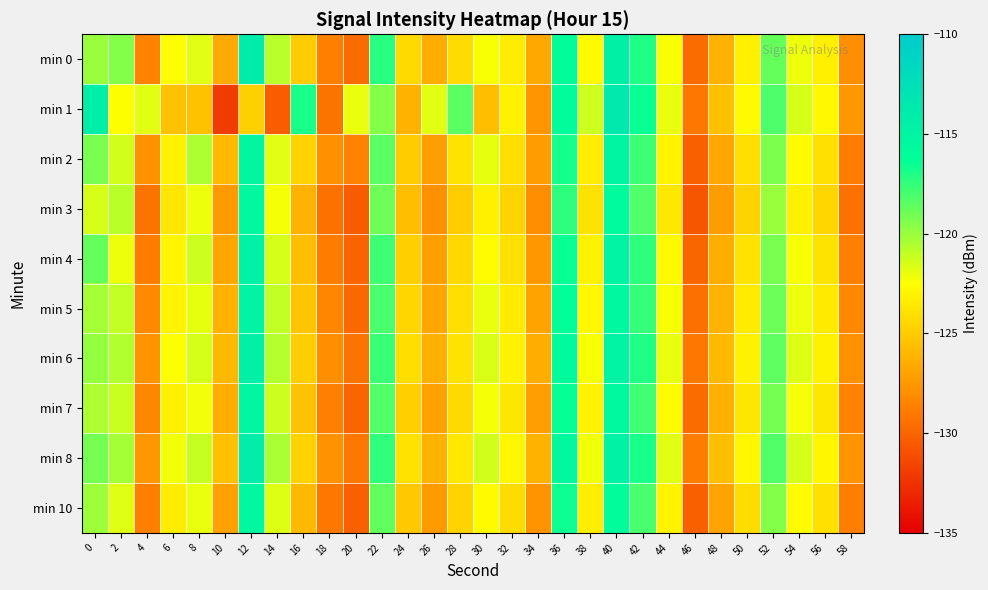

Reading left to right, extract all data points from this chart.

min 0: 0=-120.0	2=-119.5	4=-128.5	6=-122.5	8=-121.8	10=-126.7	12=-114.1	14=-120.8	16=-125.0	18=-128.7	20=-129.7	22=-117.3	24=-124.3	26=-126.5	28=-124.2	30=-122.4	32=-123.4	34=-126.7	36=-116.1	38=-122.7	40=-114.6	42=-117.0	44=-122.4	46=-129.7	48=-126.1	50=-123.2	52=-118.7	54=-122.1	56=-123.3	58=-128.0
min 1: 0=-114.4	2=-122.4	4=-121.8	6=-125.4	8=-125.5	10=-132.1	12=-124.8	14=-130.4	16=-116.9	18=-129.3	20=-122.0	22=-119.5	24=-126.3	26=-121.8	28=-118.4	30=-125.7	32=-123.1	34=-127.6	36=-115.9	38=-121.3	40=-113.8	42=-116.5	44=-122.0	46=-129.1	48=-125.6	50=-122.7	52=-118.2	54=-121.5	56=-122.8	58=-127.5
min 2: 0=-119.2	2=-121.4	4=-127.8	6=-123.1	8=-120.5	10=-125.9	12=-115.3	14=-121.8	16=-124.6	18=-127.9	20=-128.5	22=-118.4	24=-125.0	26=-127.2	28=-123.8	30=-121.9	32=-124.1	34=-127.3	36=-116.8	38=-123.4	40=-115.1	42=-117.8	44=-123.0	46=-130.2	48=-126.8	50=-124.1	52=-119.3	54=-122.7	56=-124.0	58=-128.9
min 3: 0=-121.5	2=-120.8	4=-129.3	6=-123.7	8=-122.1	10=-127.4	12=-115.6	14=-122.3	16=-126.2	18=-129.4	20=-130.5	22=-118.9	24=-125.7	26=-127.9	28=-125.0	30=-123.2	32=-124.6	34=-128.0	36=-117.4	38=-123.9	40=-115.8	42=-118.3	44=-123.6	46=-130.8	48=-127.3	50=-124.6	52=-120.0	54=-123.2	56=-124.5	58=-129.4
min 4: 0=-118.7	2=-122.1	4=-128.9	6=-122.9	8=-121.3	10=-126.8	12=-114.8	14=-121.5	16=-125.7	18=-128.9	20=-130.1	22=-117.8	24=-124.8	26=-127.1	28=-124.4	30=-122.6	32=-124.0	34=-127.5	36=-116.5	38=-123.1	40=-114.9	42=-117.4	44=-122.7	46=-130.0	48=-126.5	50=-123.9	52=-119.2	54=-122.4	56=-123.8	58=-128.7
min 5: 0=-120.3	2=-121.0	4=-128.2	6=-123.0	8=-121.9	10=-126.2	12=-115.0	14=-121.0	16=-125.3	18=-128.4	20=-129.8	22=-118.1	24=-124.5	26=-126.8	28=-124.1	30=-122.0	32=-123.5	34=-126.9	36=-116.2	38=-122.8	40=-115.4	42=-117.6	44=-122.4	46=-129.5	48=-126.2	50=-123.5	52=-118.9	54=-122.1	56=-123.5	58=-128.3
min 6: 0=-119.9	2=-120.6	4=-127.7	6=-122.5	8=-121.5	10=-125.9	12=-114.5	14=-120.7	16=-124.9	18=-128.0	20=-129.3	22=-117.7	24=-124.1	26=-126.4	28=-123.8	30=-121.6	32=-123.1	34=-126.5	36=-115.8	38=-122.4	40=-114.9	42=-117.1	44=-122.0	46=-129.1	48=-125.9	50=-123.1	52=-118.5	54=-121.7	56=-123.1	58=-127.9
min 7: 0=-120.5	2=-121.2	4=-128.4	6=-123.2	8=-122.2	10=-126.5	12=-115.2	14=-121.3	16=-125.5	18=-128.7	20=-130.0	22=-118.3	24=-124.8	26=-127.0	28=-124.3	30=-122.3	32=-123.7	34=-127.2	36=-116.4	38=-123.0	40=-115.6	42=-117.9	44=-122.6	46=-129.7	48=-126.4	50=-123.7	52=-119.1	54=-122.3	56=-123.7	58=-128.5
min 8: 0=-119.1	2=-120.3	4=-127.5	6=-122.2	8=-121.1	10=-125.6	12=-114.2	14=-120.4	16=-124.7	18=-127.8	20=-129.1	22=-117.5	24=-123.9	26=-126.2	28=-123.6	30=-121.4	32=-122.9	34=-126.3	36=-115.6	38=-122.2	40=-114.7	42=-116.9	44=-121.8	46=-128.9	48=-125.7	50=-122.9	52=-118.3	54=-121.5	56=-122.9	58=-127.7
min 10: 0=-120.1	2=-121.8	4=-128.7	6=-123.4	8=-122.0	10=-127.0	12=-115.4	14=-121.7	16=-125.9	18=-129.1	20=-130.3	22=-118.6	24=-125.2	26=-127.4	28=-124.6	30=-122.7	32=-124.2	34=-127.7	36=-116.6	38=-123.3	40=-115.9	42=-118.1	44=-123.0	46=-130.2	48=-126.9	50=-124.2	52=-119.5	54=-122.6	56=-124.0	58=-128.8